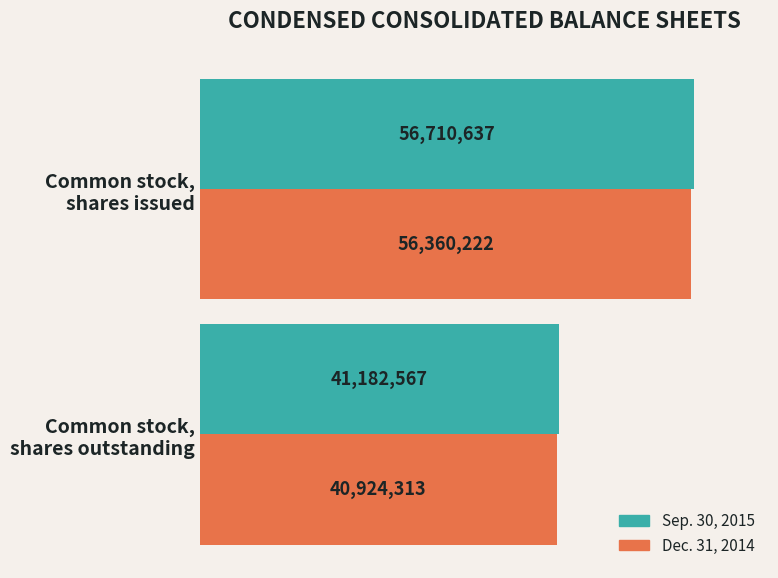

Which series has the largest total across all categories?

Sep. 30, 2015